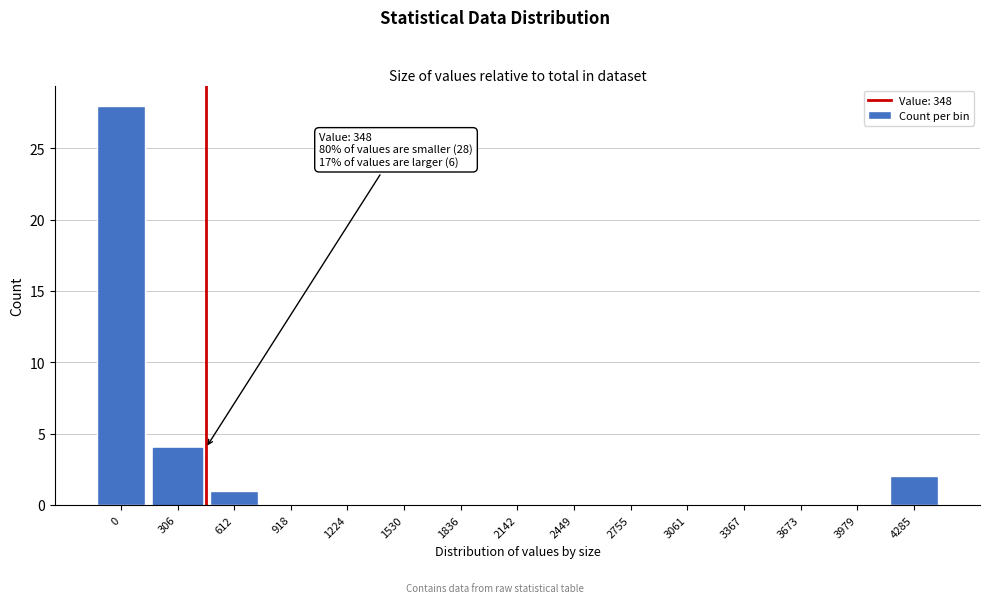

Reading left to right, list all the values displayed in this chart.

0=28	306=4	612=1	918=0	1224=0	1530=0	1836=0	2142=0	2449=0	2755=0	3061=0	3367=0	3673=0	3979=0	4285=2